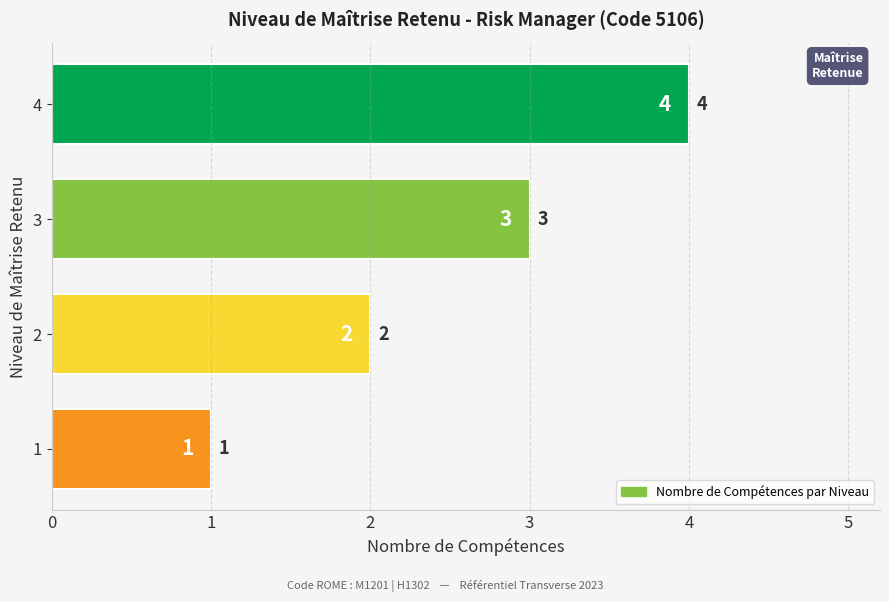

True or false: the data shows 5 at 1.

False